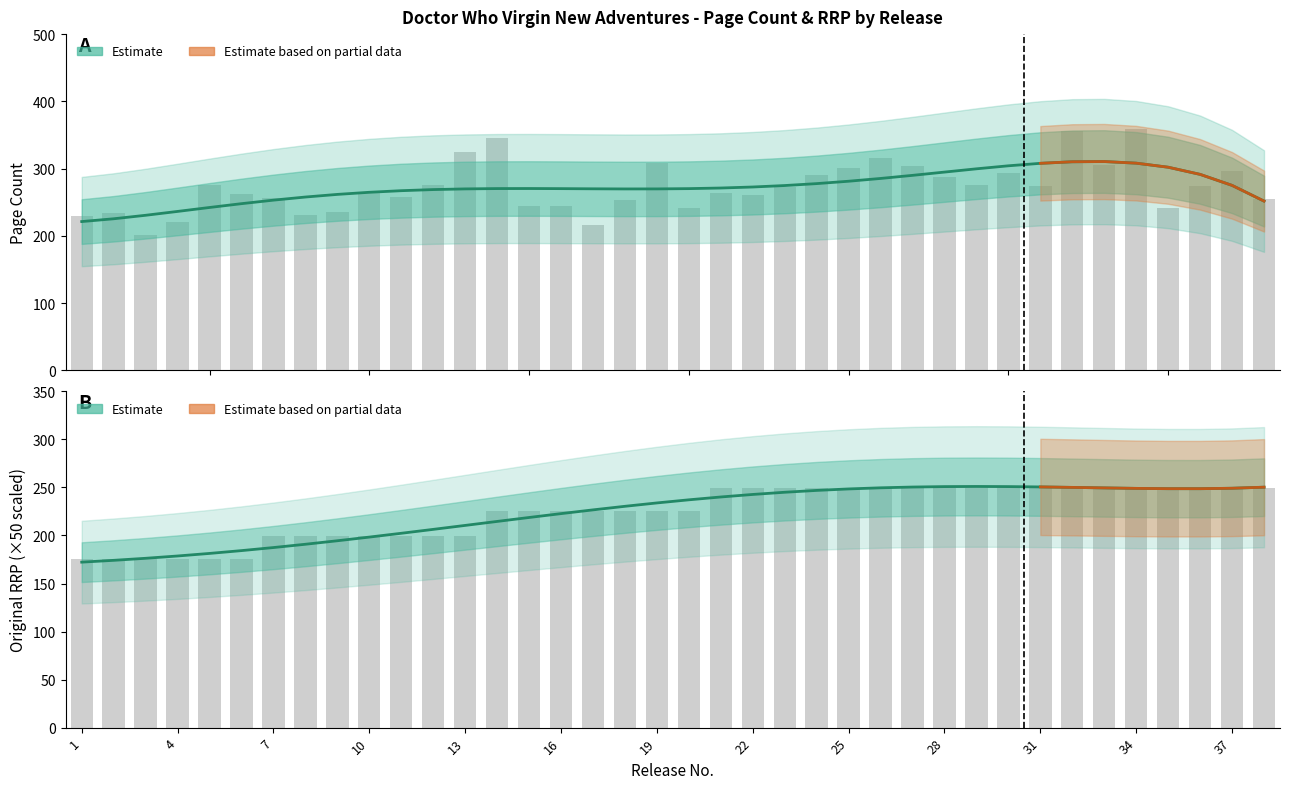

Reading left to right, list all the values displayed in this chart.

Original RRP: 1=175.0	2=175.0	3=175.0	4=175.0	5=175.0	6=175.0	7=199.5	8=199.5	9=199.5	10=199.5	11=199.5	12=199.5	13=199.5	14=225.0	15=225.0	16=225.0	17=225.0	18=225.0	19=225.0	20=225.0	21=249.5	22=249.5	23=249.5	24=249.5	25=249.5	26=249.5	27=249.5	28=249.5	29=249.5	30=249.5	31=249.5	32=249.5	33=249.5	34=249.5	35=249.5	36=249.5	37=249.5	38=249.5
Page Count: 1=230.0	2=234.0	3=201.0	4=220.0	5=275.0	6=262.0	7=256.0	8=231.0	9=235.0	10=264.0	11=258.0	12=276.0	13=325.0	14=346.0	15=244.0	16=244.0	17=216.0	18=253.0	19=309.0	20=241.0	21=264.0	22=261.0	23=272.0	24=290.0	25=301.0	26=316.0	27=304.0	28=287.0	29=276.0	30=294.0	31=274.0	32=356.0	33=306.0	34=359.0	35=241.0	36=274.0	37=297.0	38=255.0